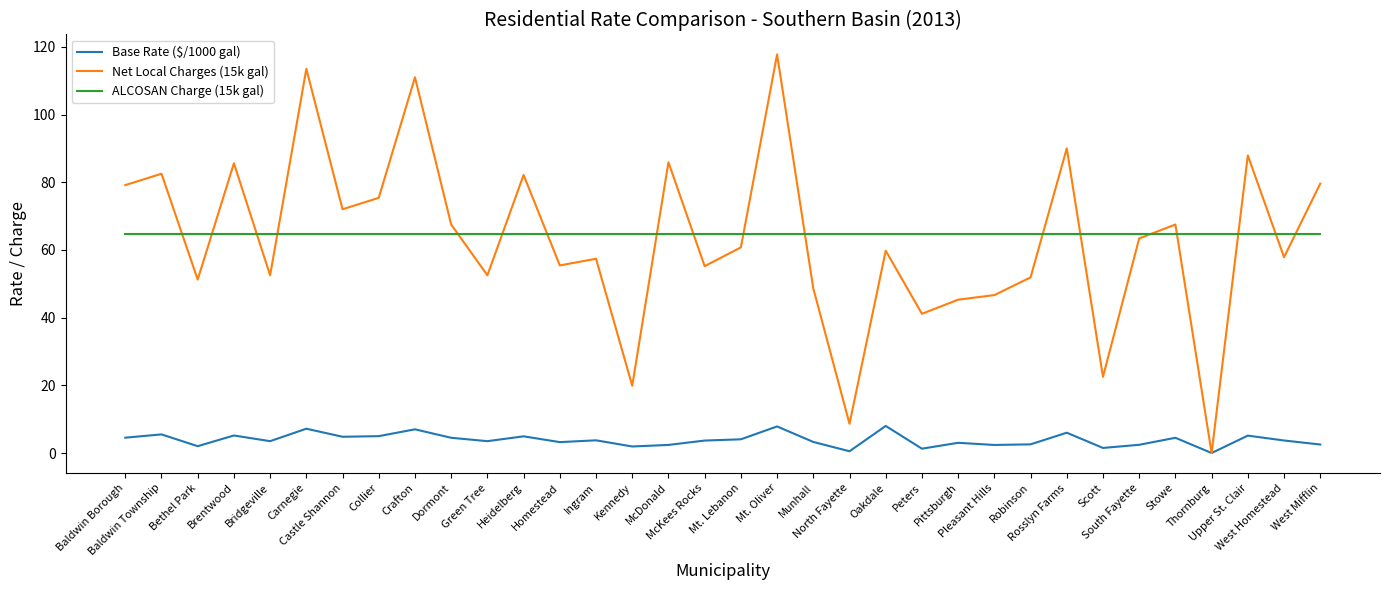

What is the spread (max minus min) of values at Pleasant Hills?

62.4